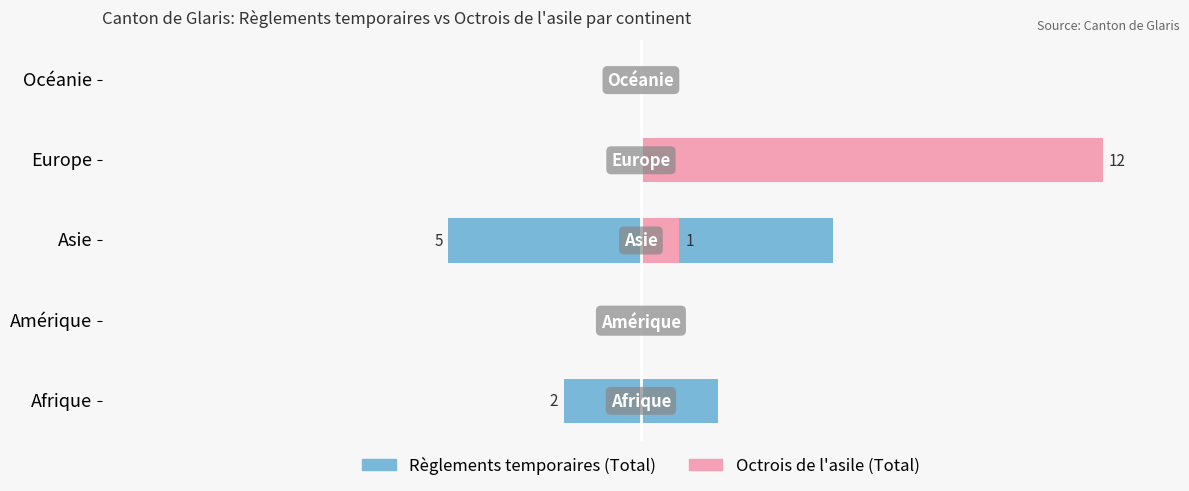

Is the value of Règlements temporaires (Total) at Europe greater than the value of Octrois de l'asile (Total) at Océanie?

No